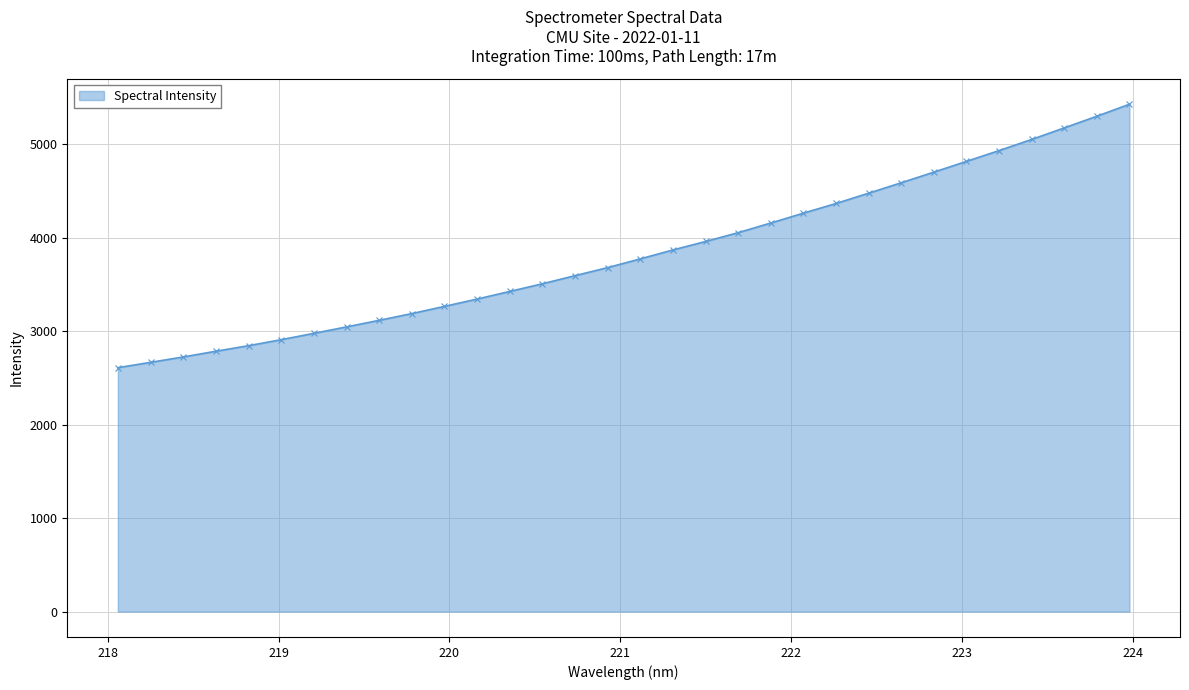

What is the smallest value displayed?

2608.7